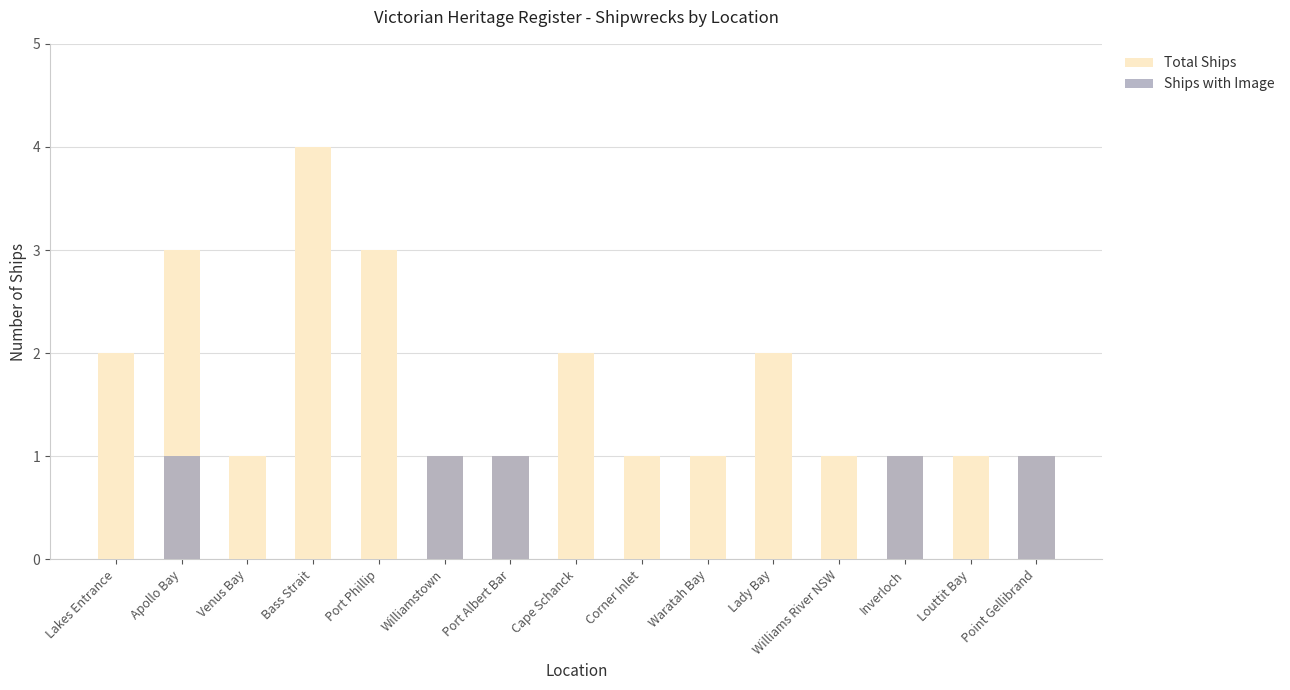

How many bars are there in each group?

2